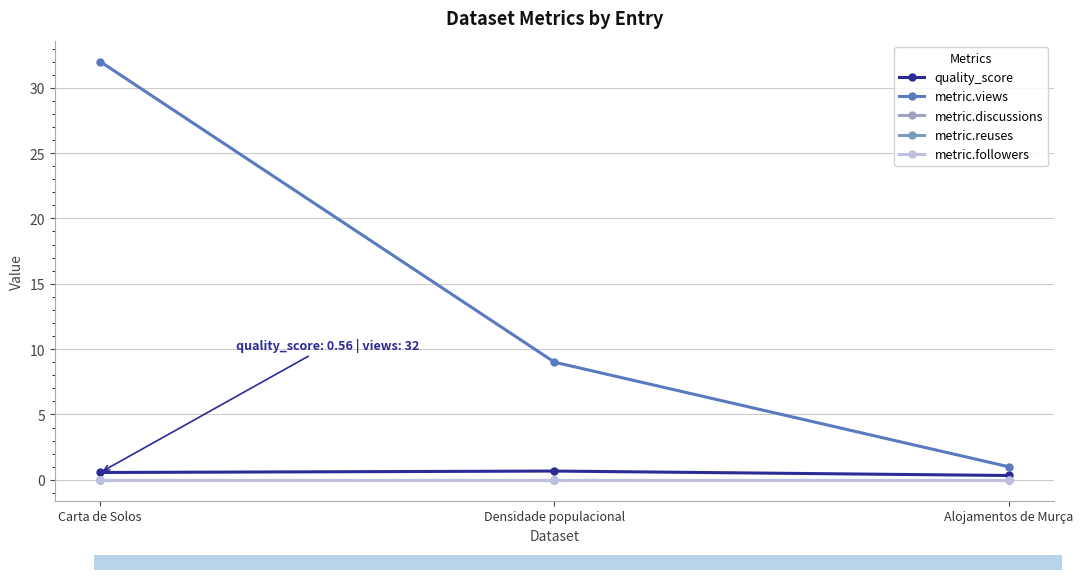

How many values in the metric.views series exceed 9?

1